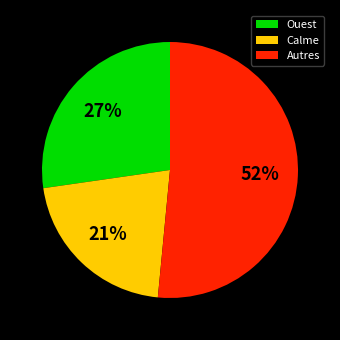

Combined, do Calme and Autres account for over 50%?

Yes